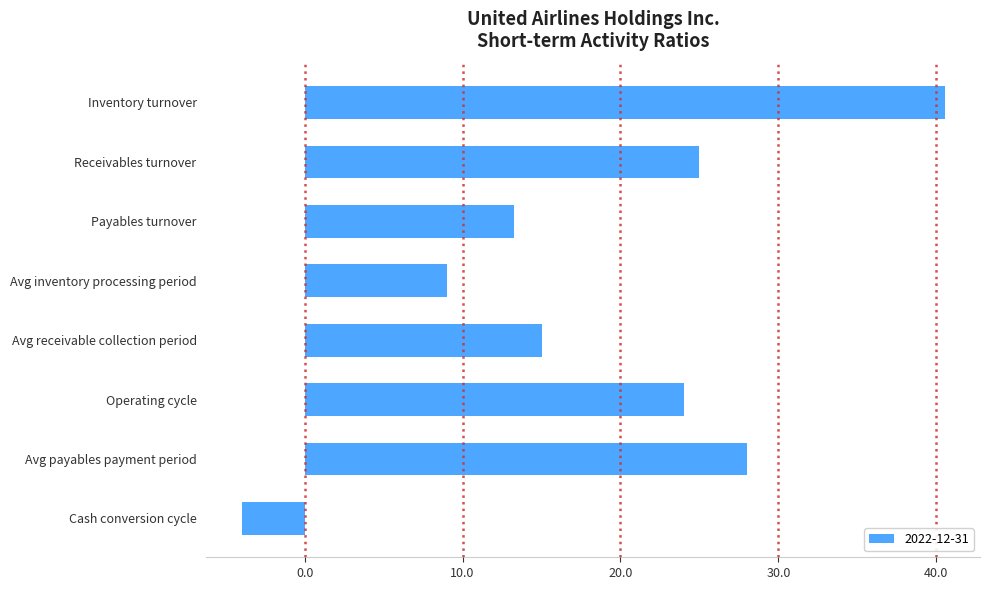

Where is the data nearest to the value 18?

Avg receivable collection period